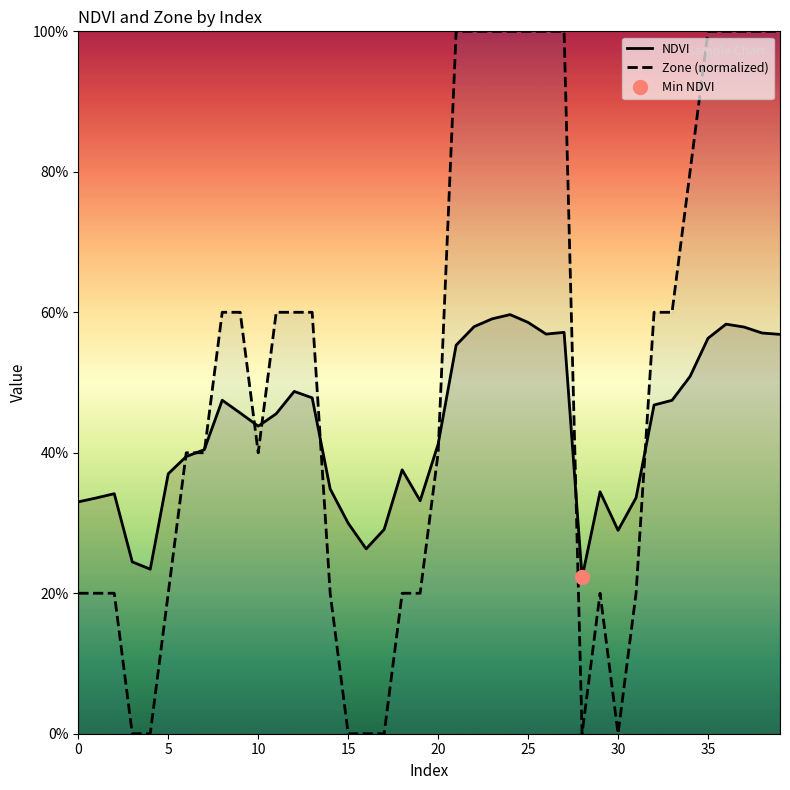

How many NDVI values are between 0 and 1?

40